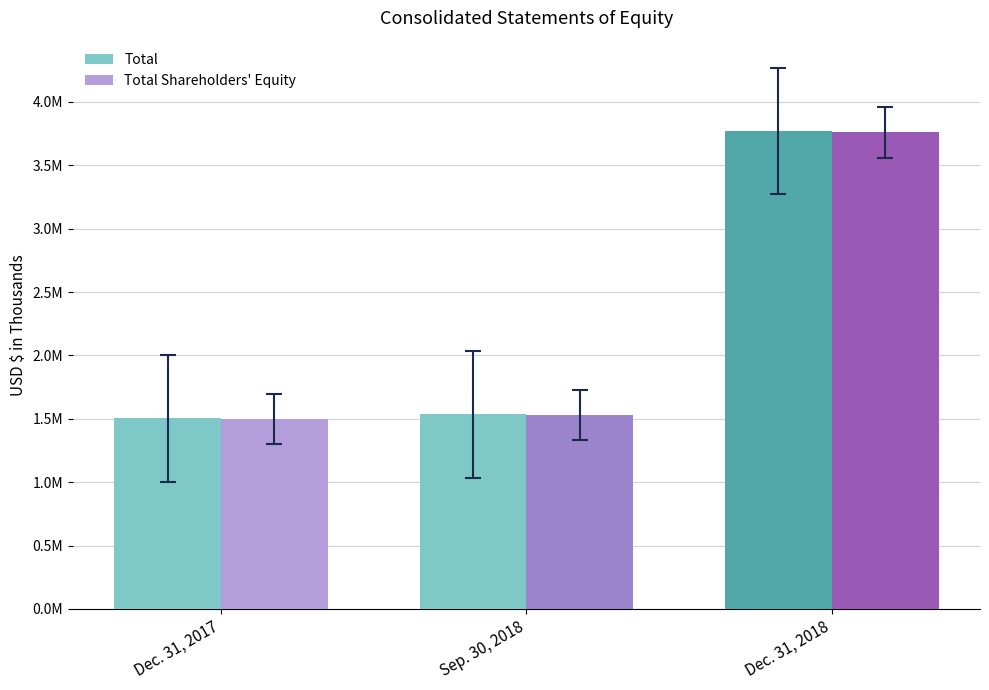

How many values in the Total Shareholders Equity series are below 1529391?

1